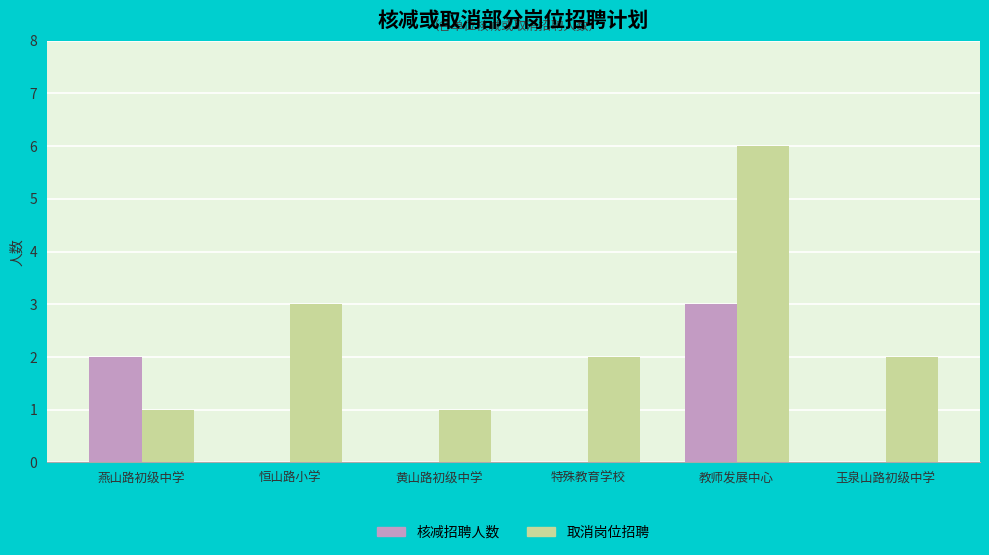

The 核减招聘人数 series shows 2 at 燕山路初级中学. True or false?

True